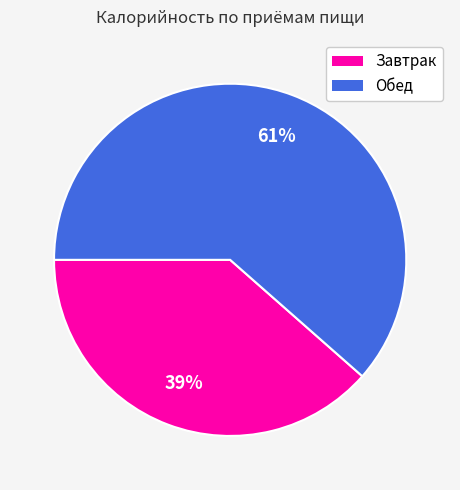

Which slice is the smallest?

Завтрак